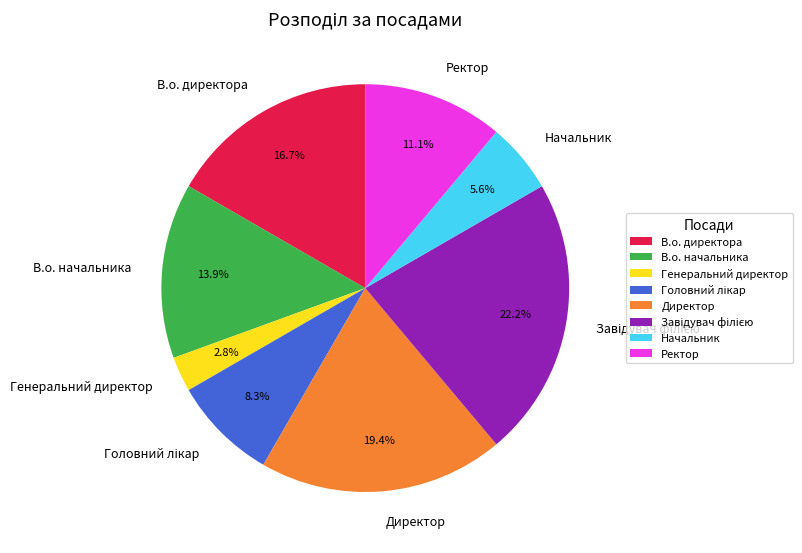

What percentage is the Начальник slice, to the nearest percent?

6%